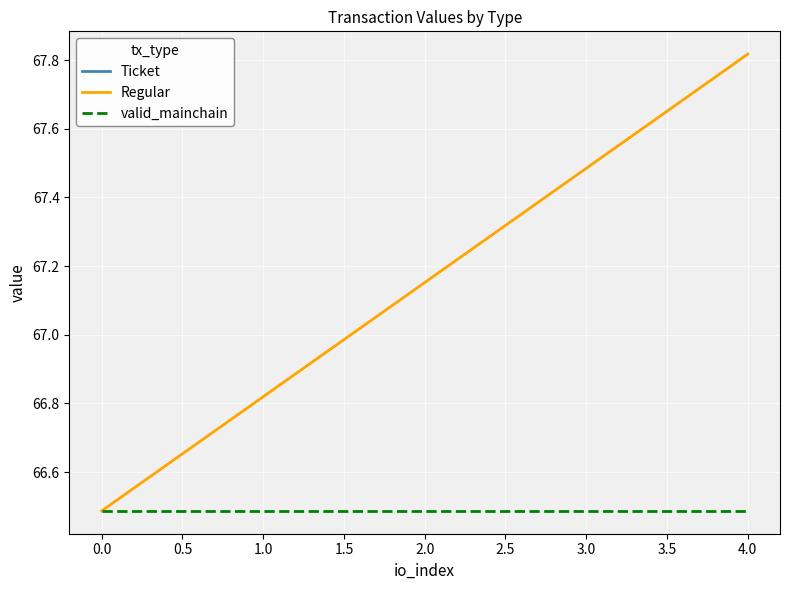

True or false: Ticket and Regular intersect in this chart.

False